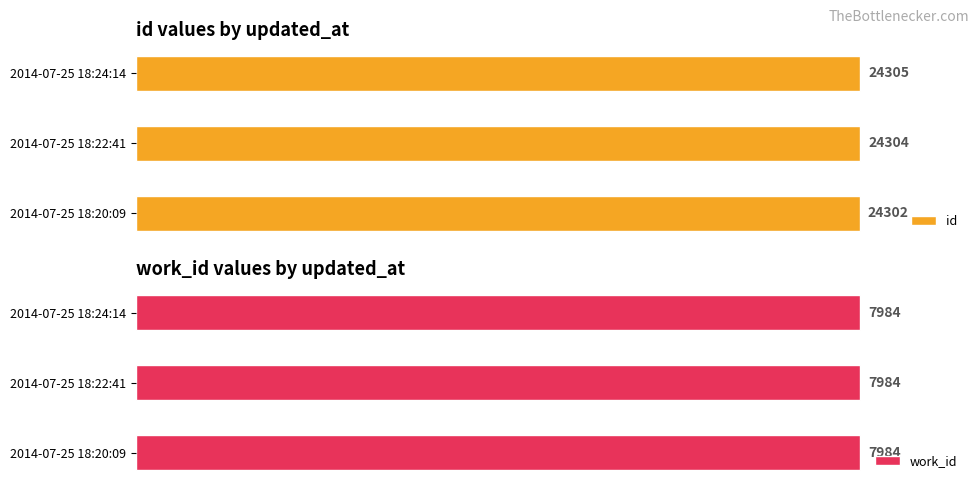

What are all the series names shown in the legend?

id, work_id